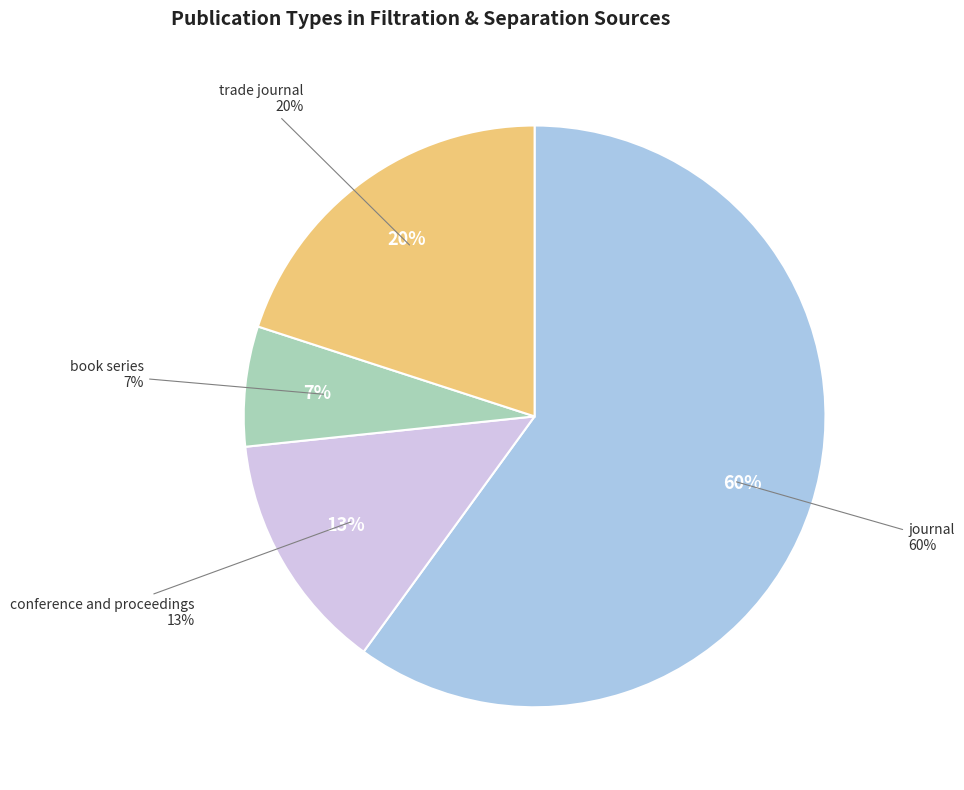

How many slices are in this pie chart?

4